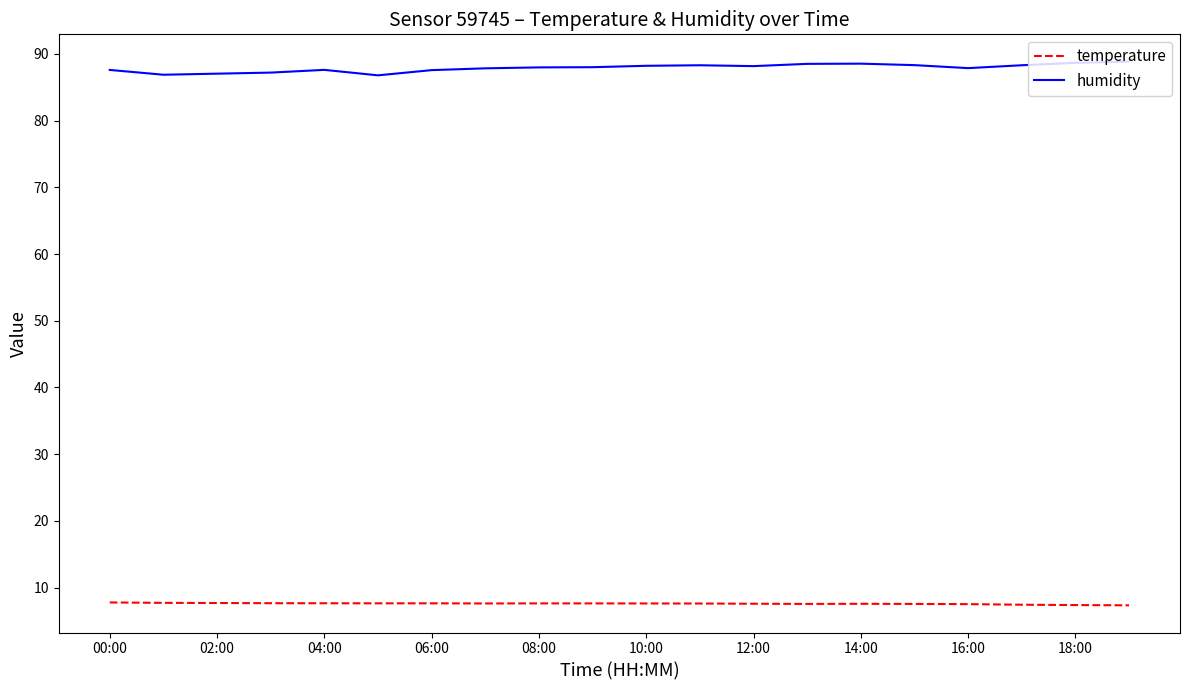

Rank the series by their average value, from lowest to highest.

temperature, humidity